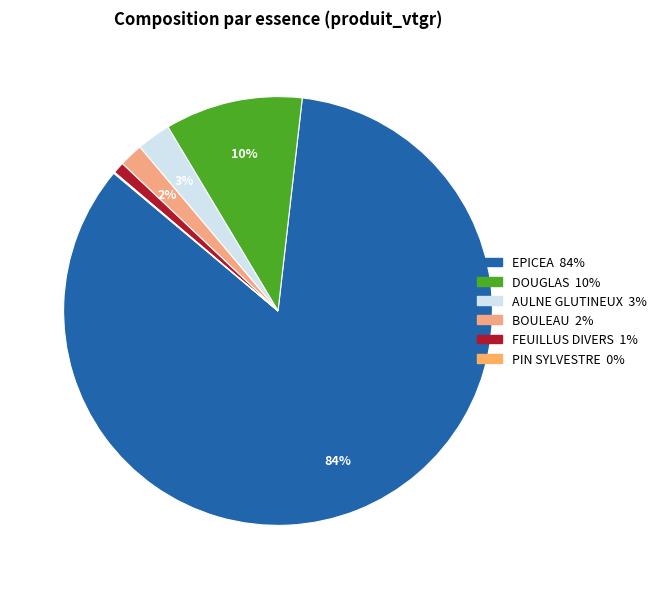

Rank the categories by value from highest to lowest.

EPICEA, DOUGLAS, AULNE GLUTINEUX, BOULEAU, FEUILLUS DIVERS, PIN SYLVESTRE